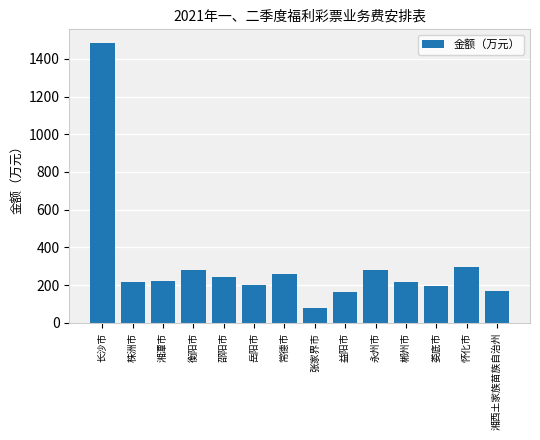

Which category has the highest value across all series?

长沙市